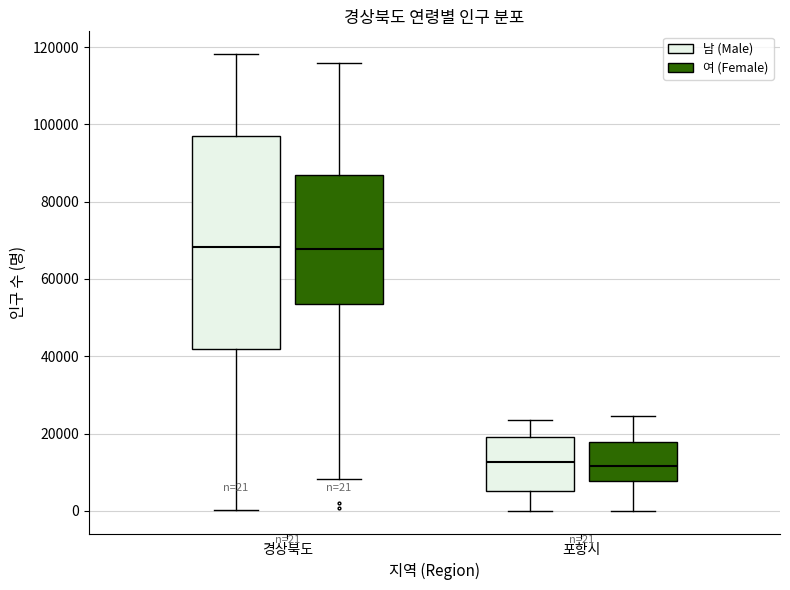

Which box is the tallest, from its lower edge to its upper edge?

경상북도 (남 (Male))